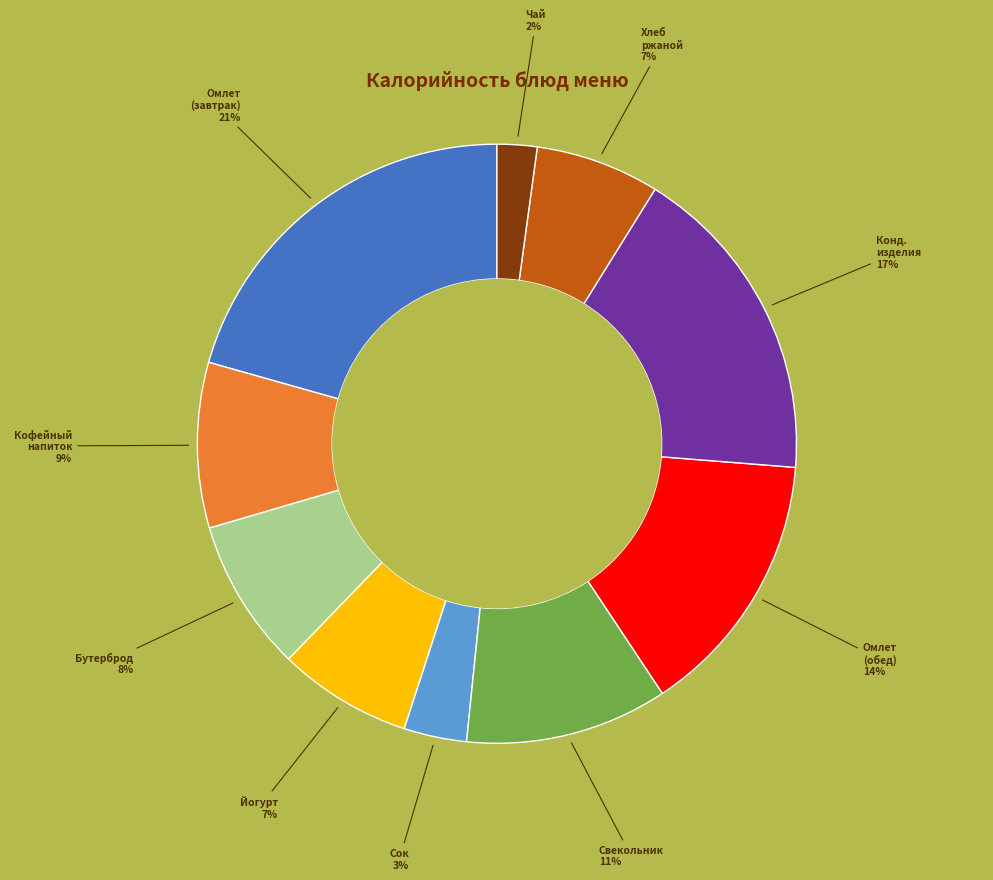

To the nearest percent, what is the average slice percentage?

10%